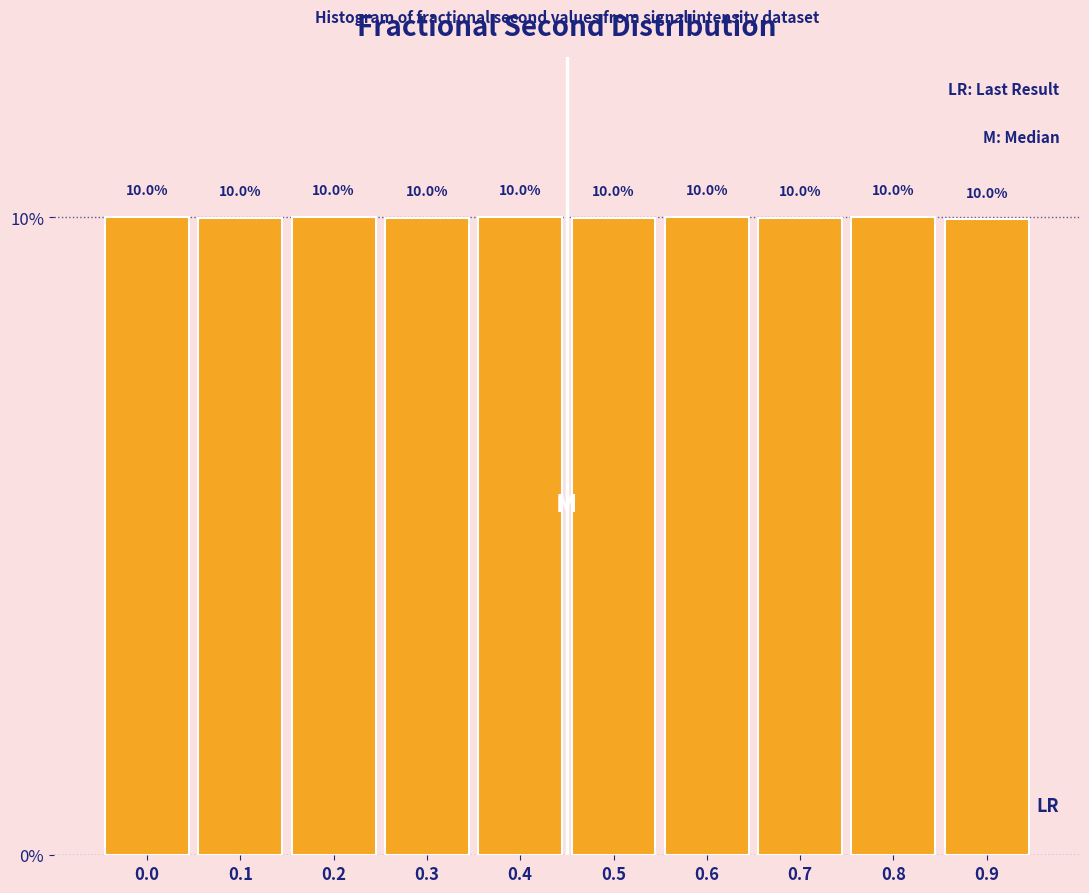

Reading left to right, list all the values displayed in this chart.

10.0	10.0	10.0	10.0	10.0	10.0	10.0	10.0	10.0	10.0